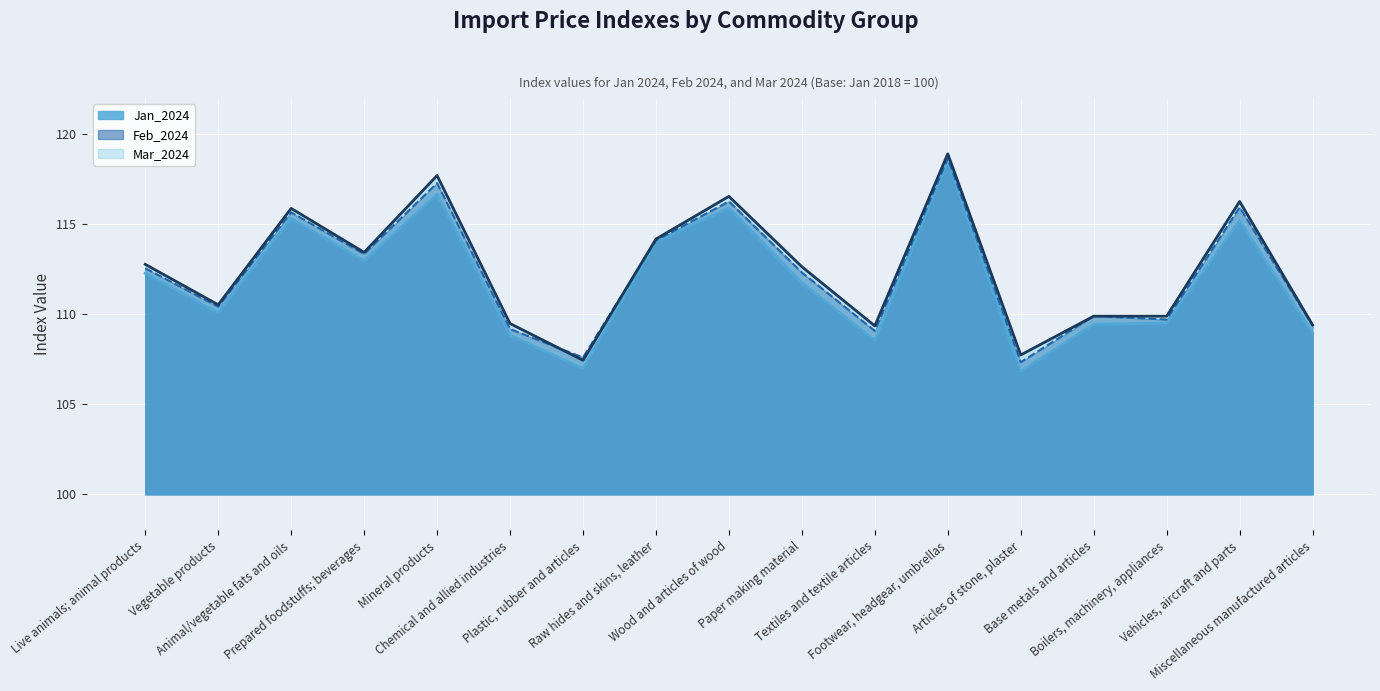

At which category does the chart reach its peak across all series?

Footwear, headgear, umbrellas